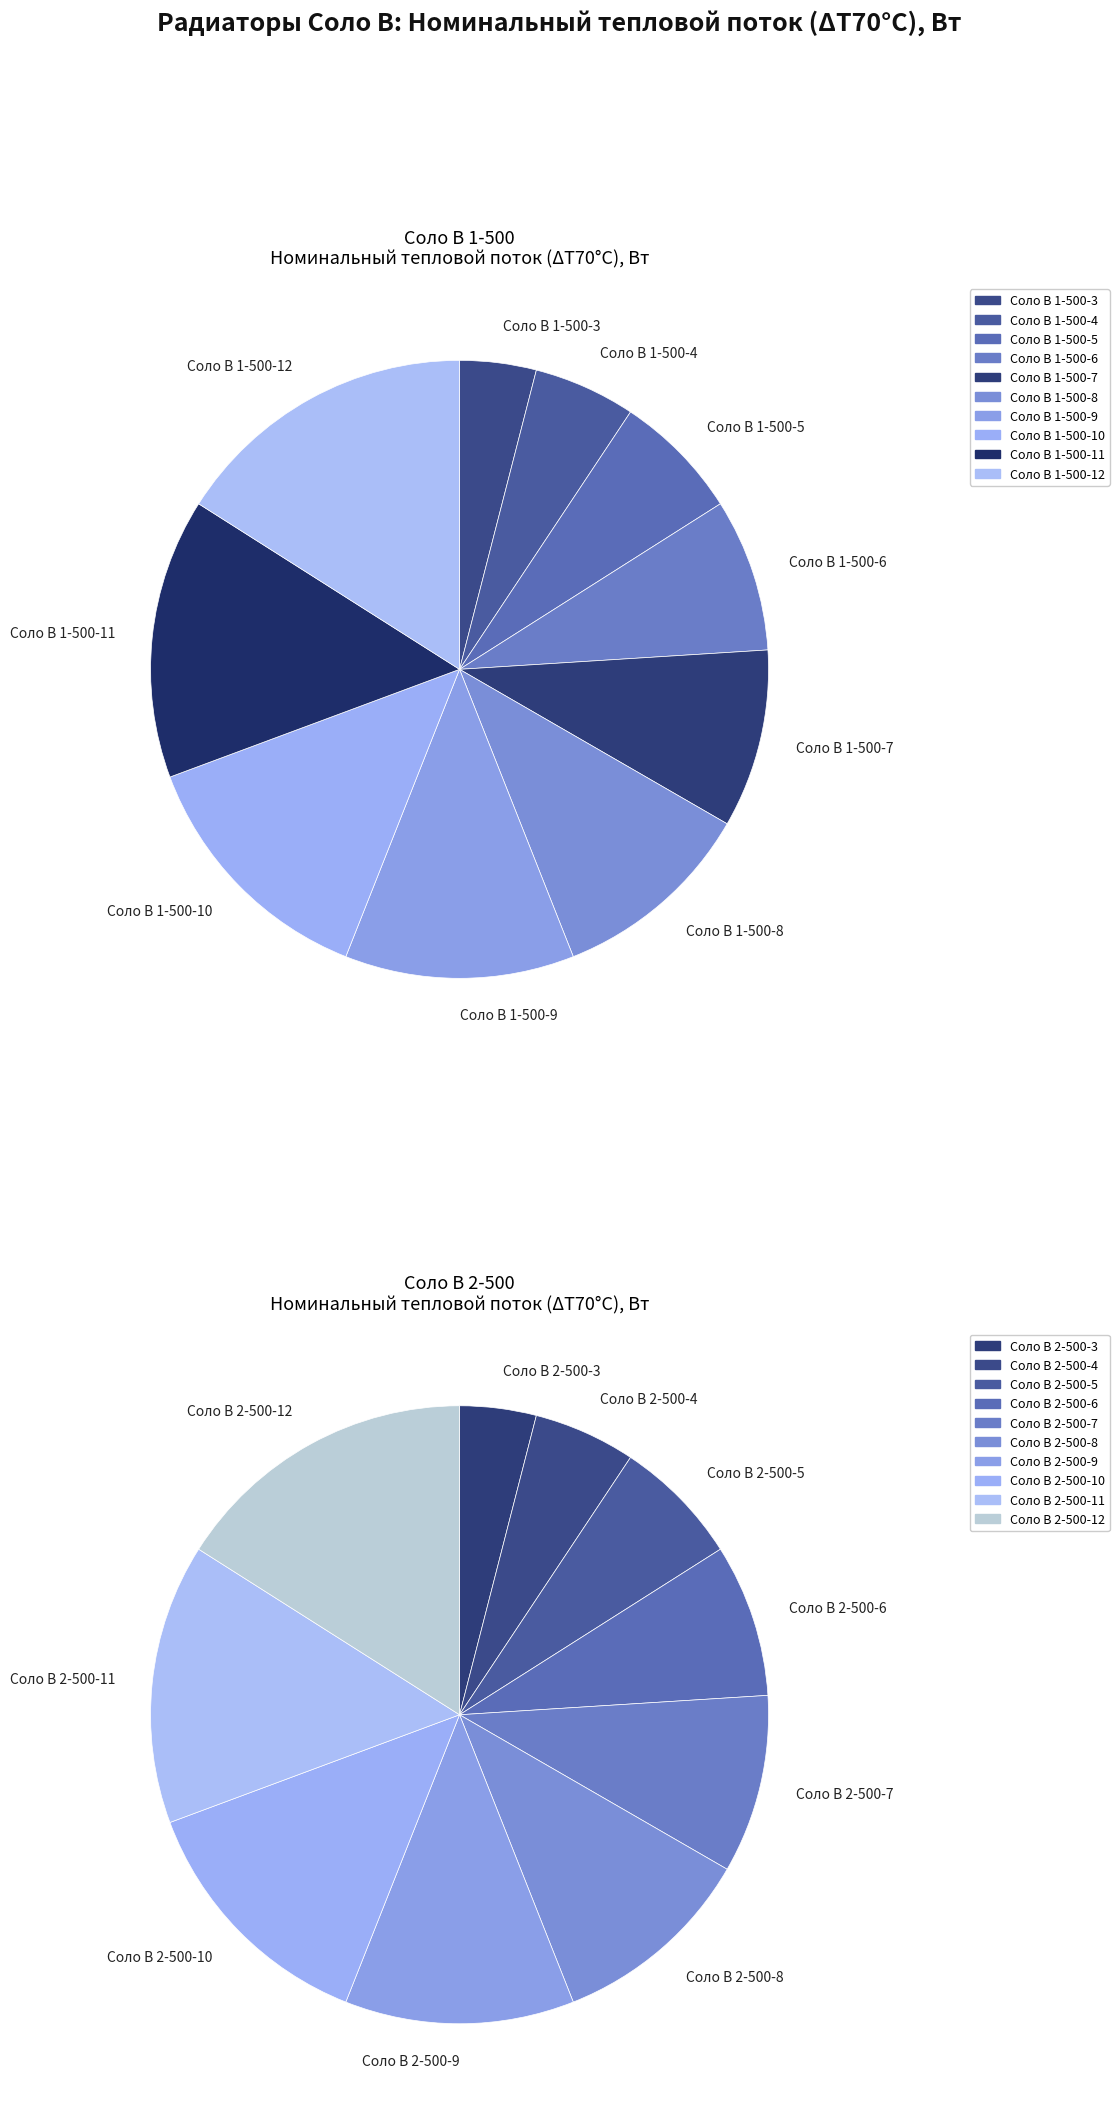

To the nearest percent, what is the difference between the Соло В 1-500-7 and Соло В 1-500-11 slice percentages?

5%